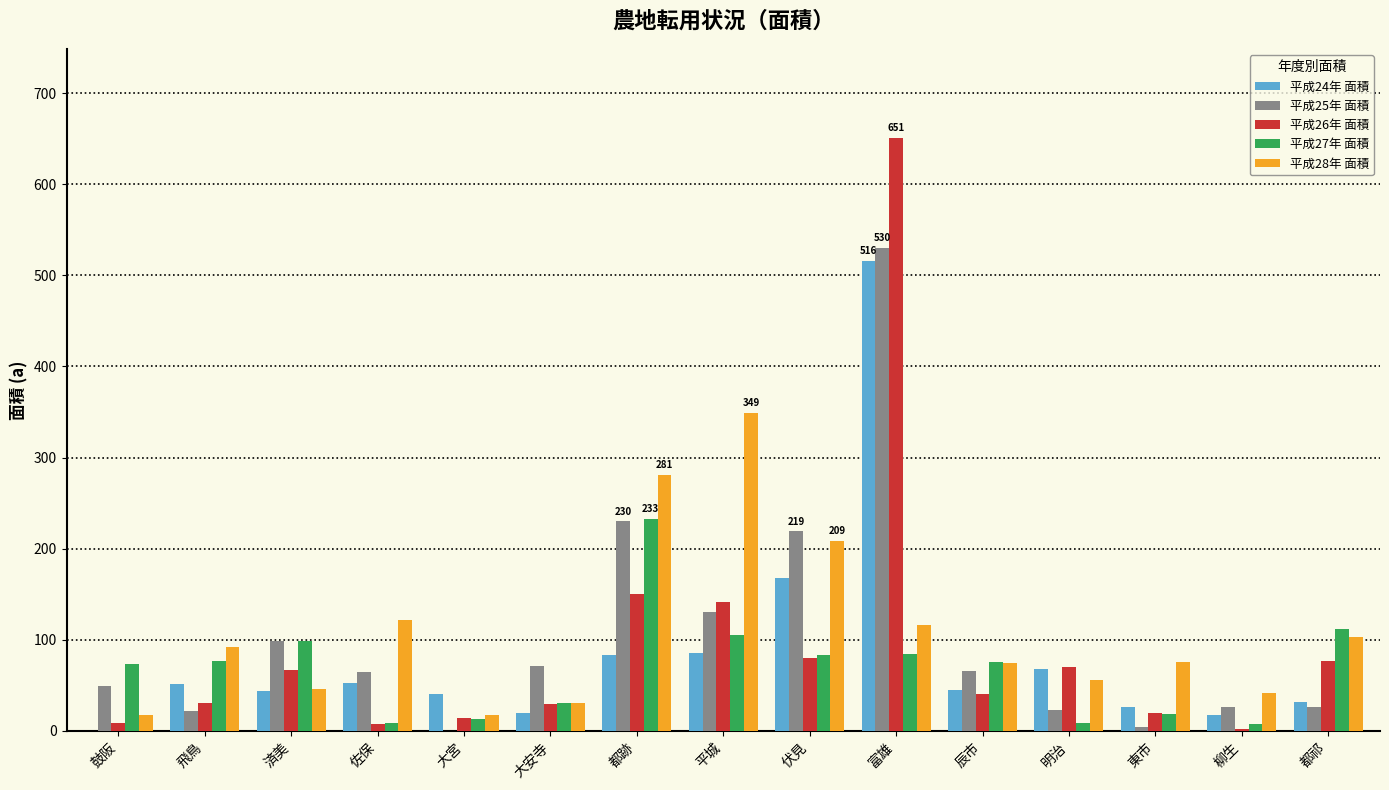

How many data points does each series have?

15